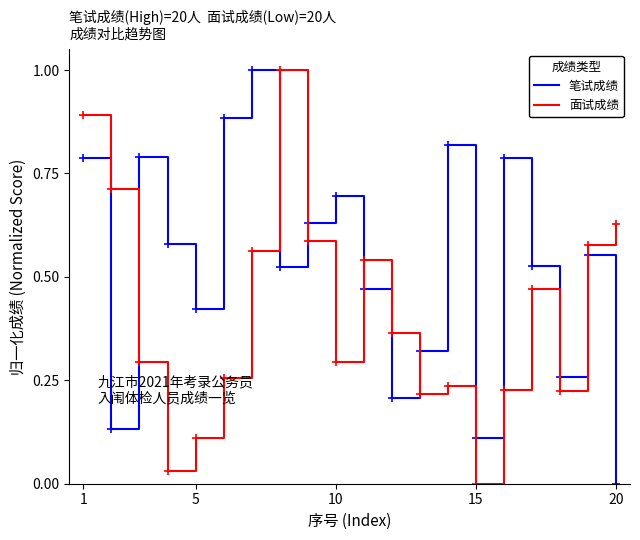

Which series has the largest total across all categories?

笔试成绩